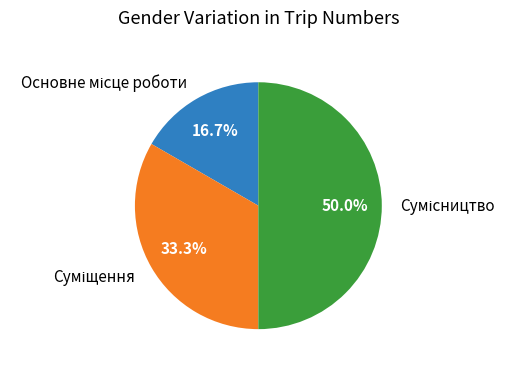

How many segments does this pie chart have?

3